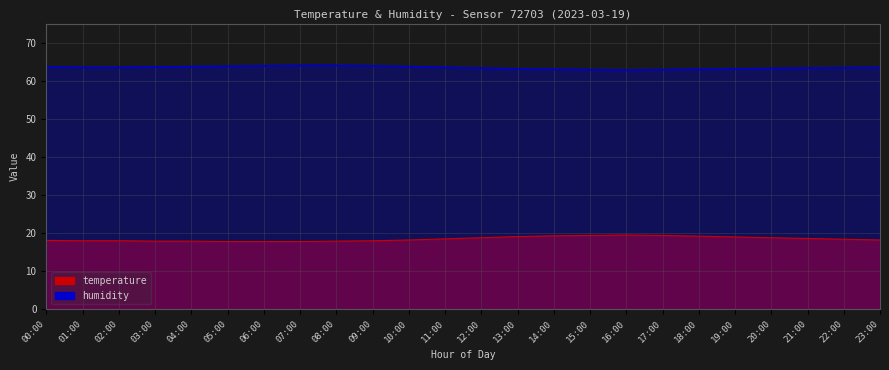

At which label does humidity first exceed 63?

00:00